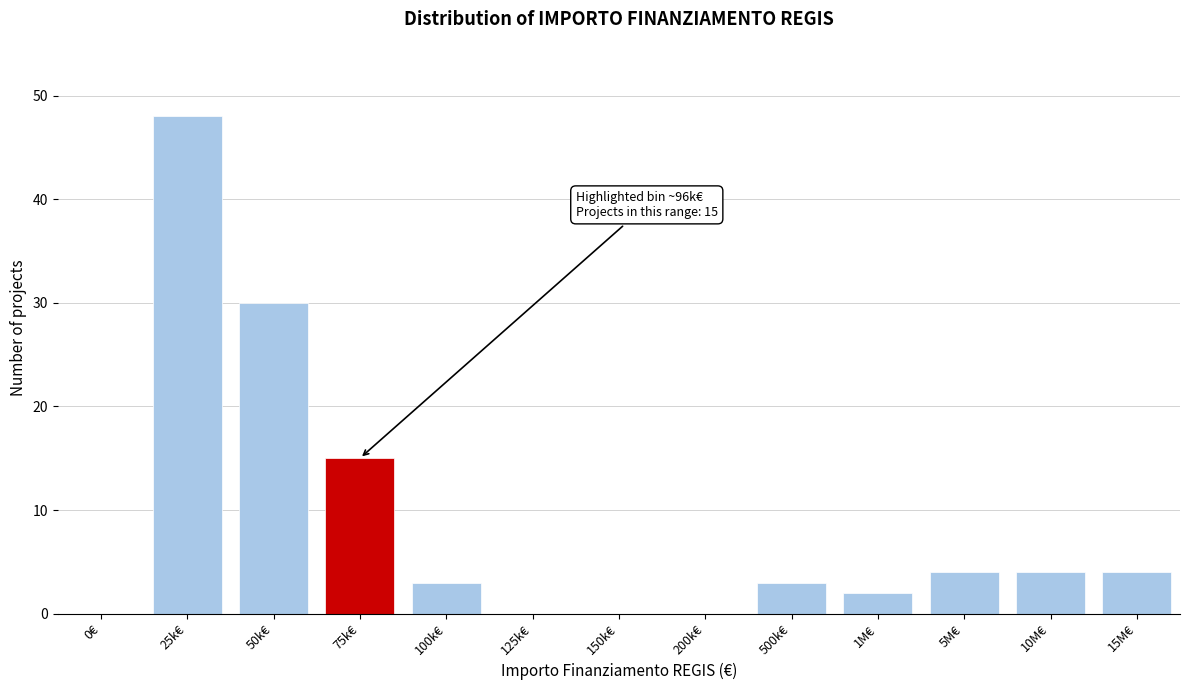

Reading left to right, what are all the values shown in this chart?

0€=0	25k€=48	50k€=30	75k€=15	100k€=3	125k€=0	150k€=0	200k€=0	500k€=3	1M€=2	5M€=4	10M€=4	15M€=4